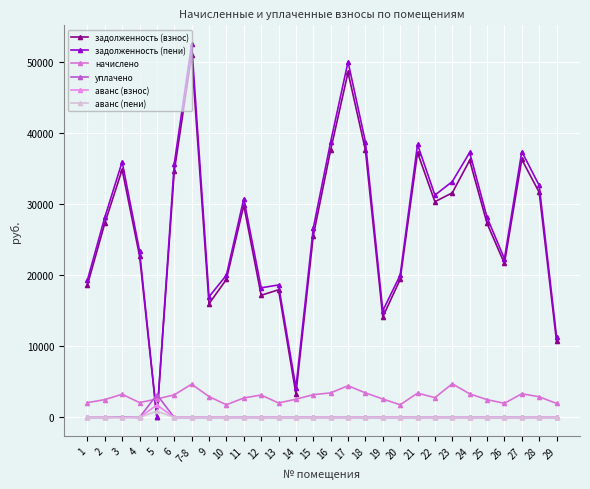

Is it true that задолженность (взнос) equals 55164.6 at 27?

False